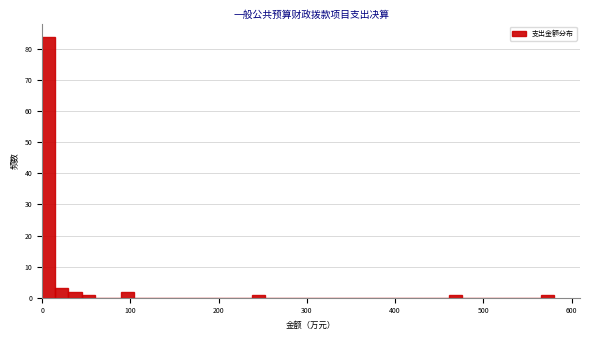

Read against the x-axis, roughly where is the centre of the tallest bar?

10